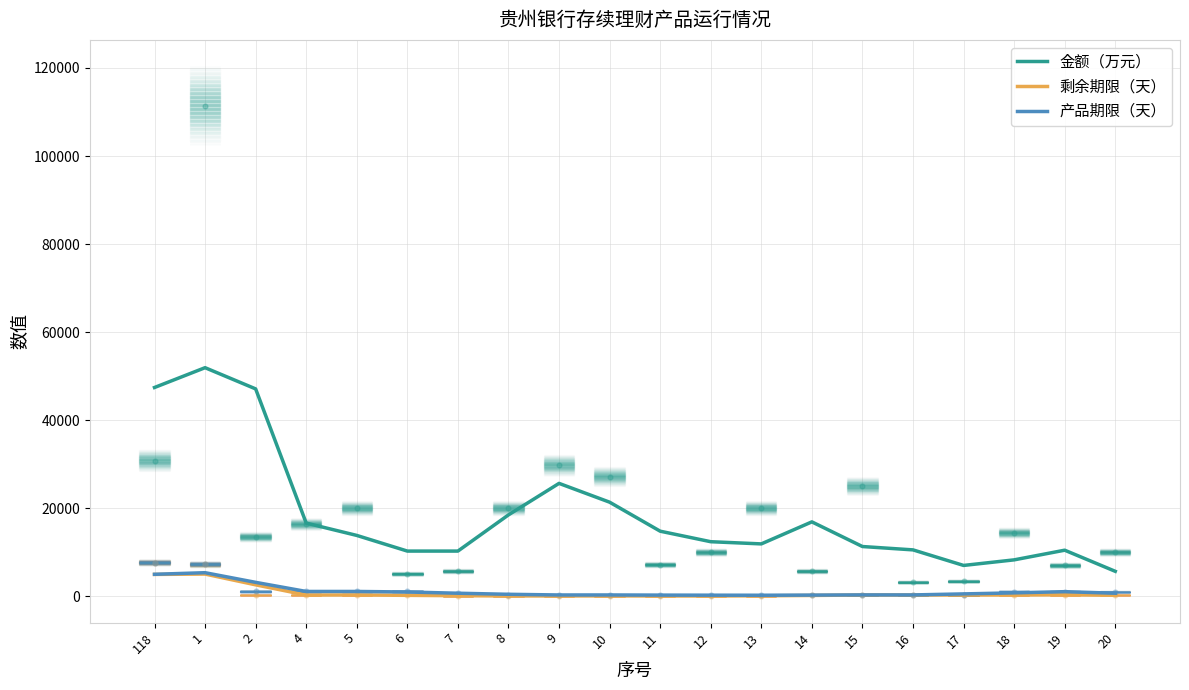

Which series has the largest Y range (max minus min)?

金额（万元）